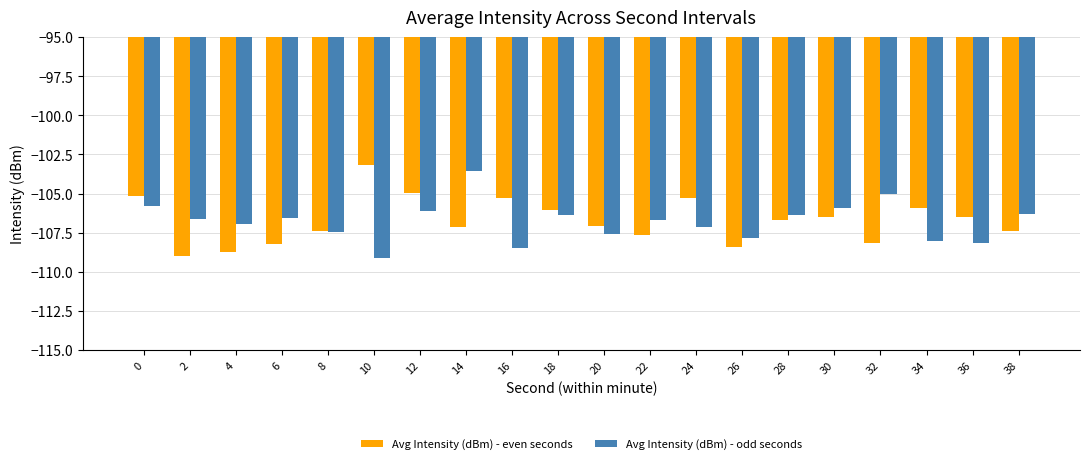

At which label does Avg Intensity (dBm) - odd seconds reach its peak?

14